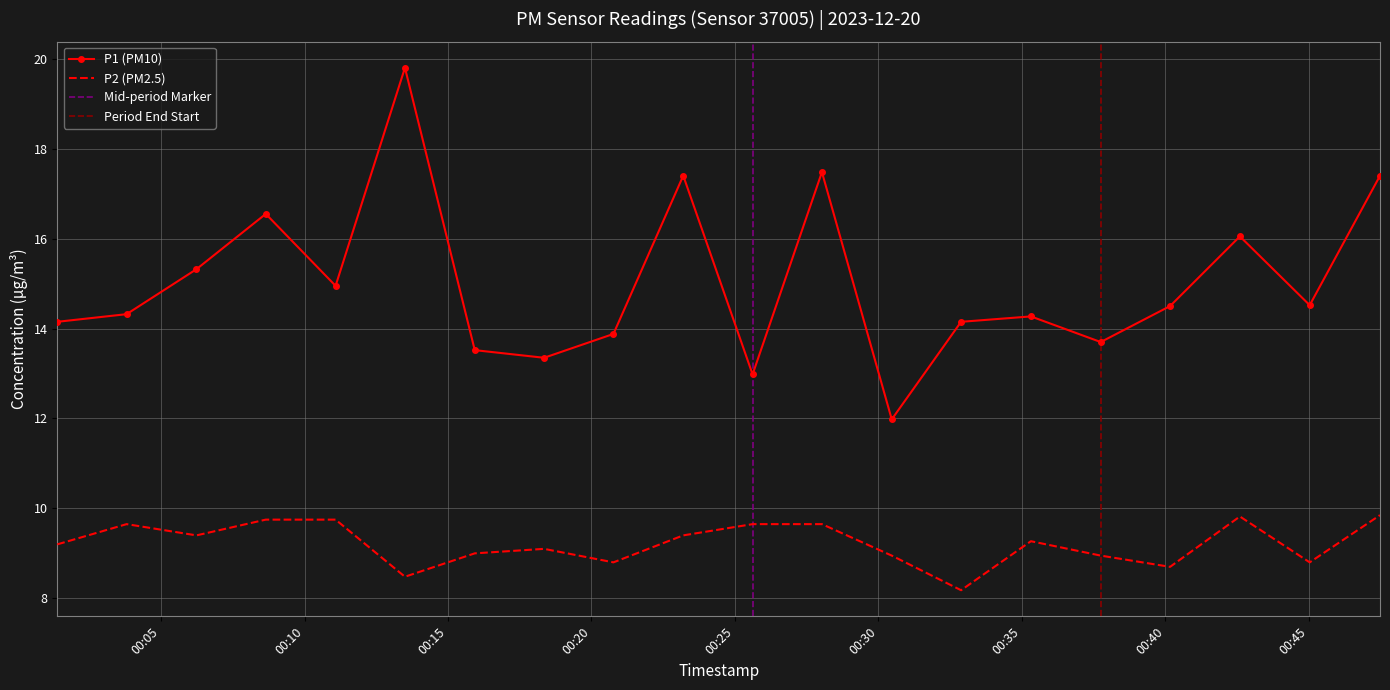

How many values in the P1 series exceed 14?

14